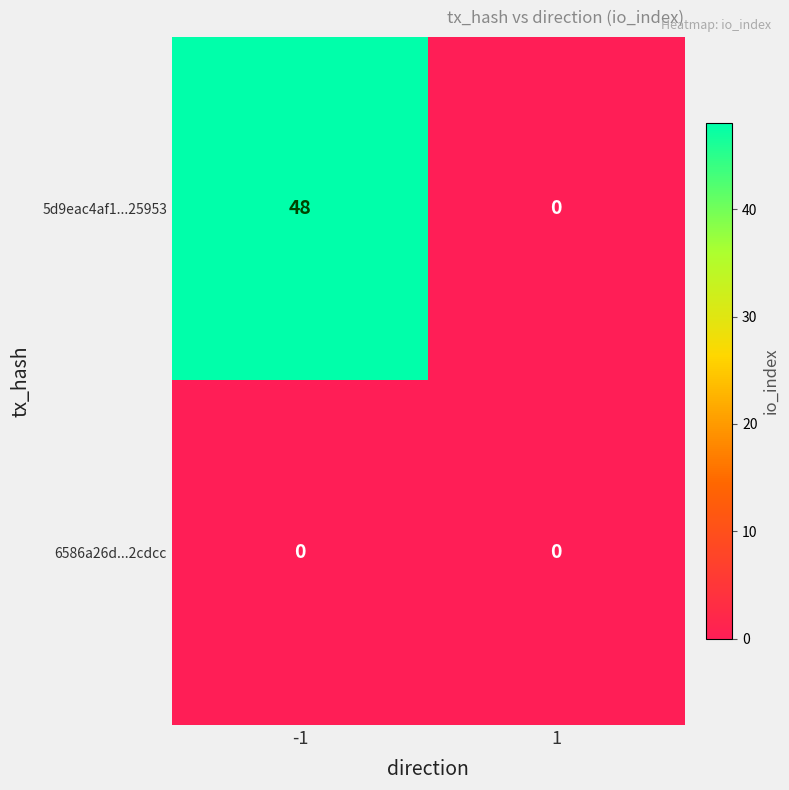

At how many categories does at least one series exceed 21?

1